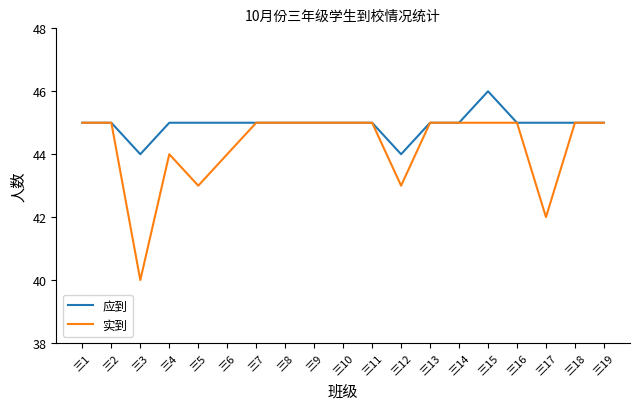

How many lines are shown in the chart?

2